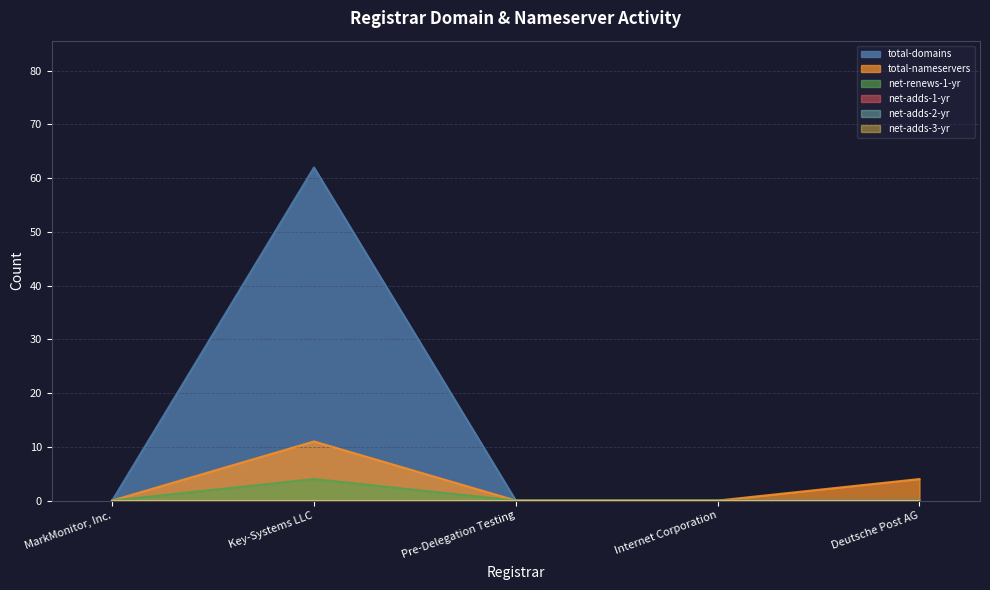

What position from the right is Deutsche Post AG?

1